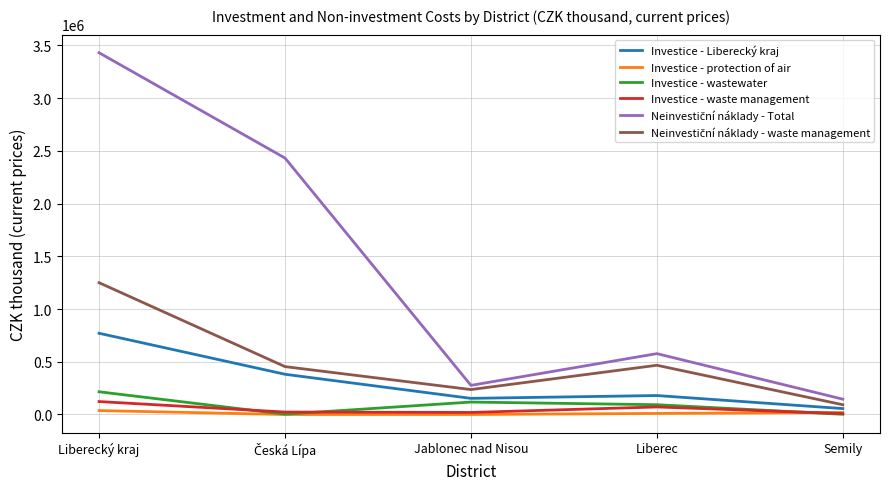

What is the maximum value for Investice - wastewater?

215384